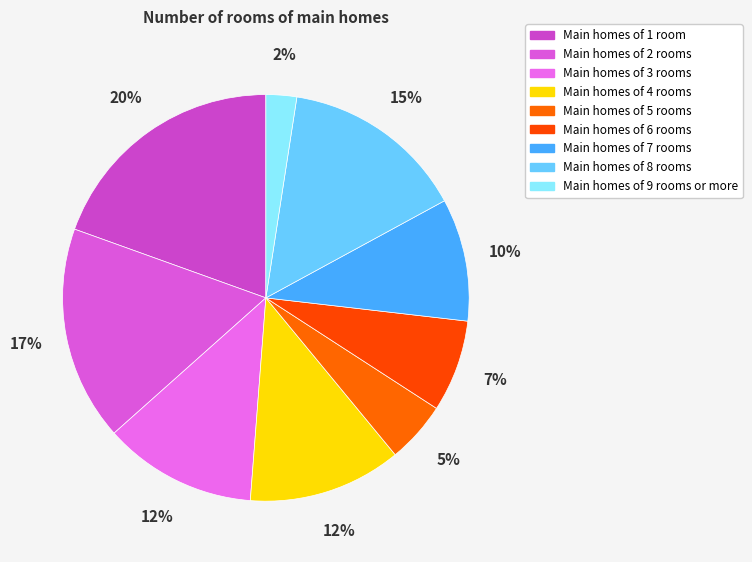

Count the number of slices in the pie.

9